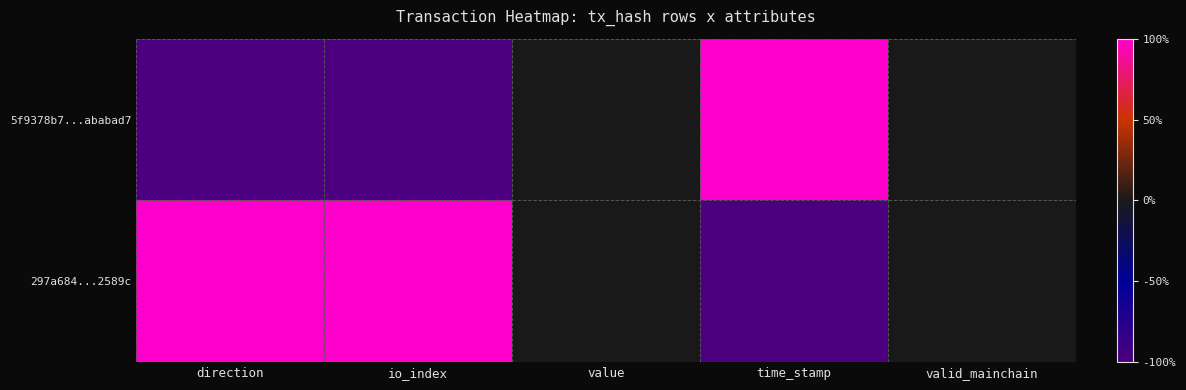

Rank the series by their average value, from lowest to highest.

5f9378b7...ababad7, 297a684...2589c